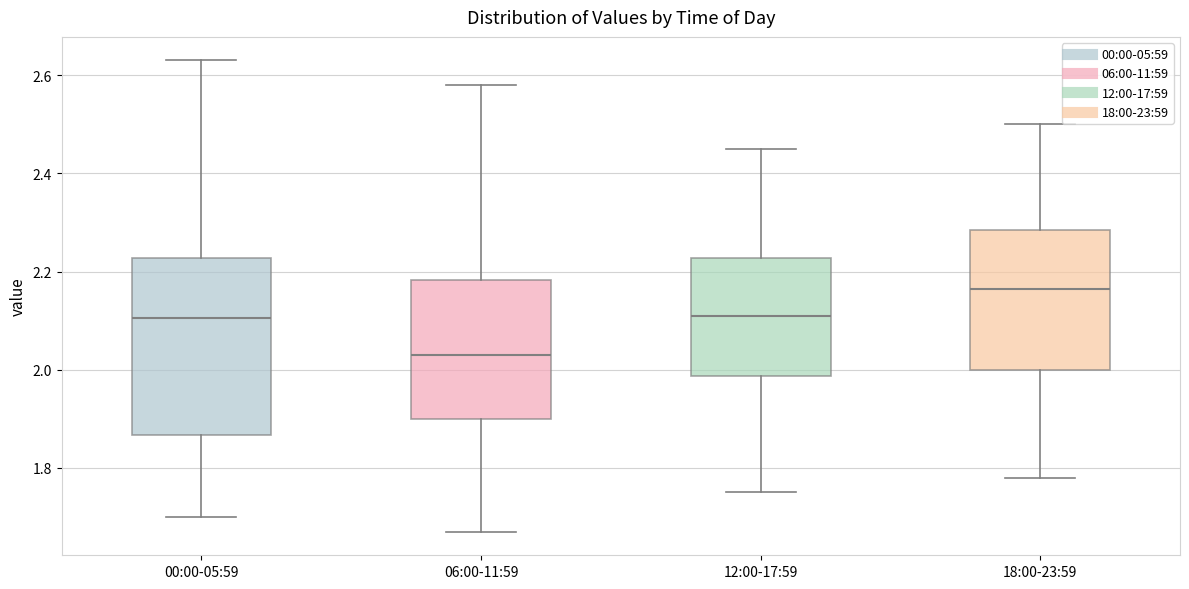

Which box has the highest median line?

18:00-23:59